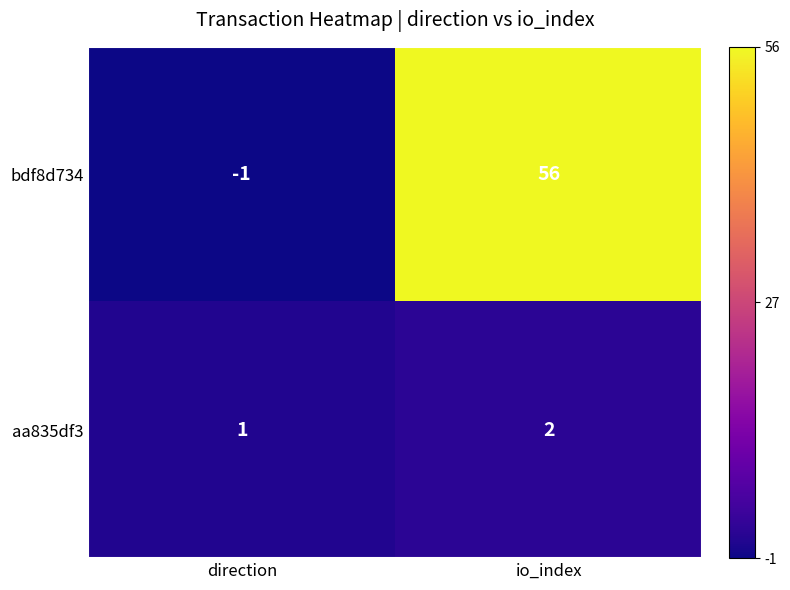

Between direction and io_index, which series saw the biggest shift?

bdf8d734